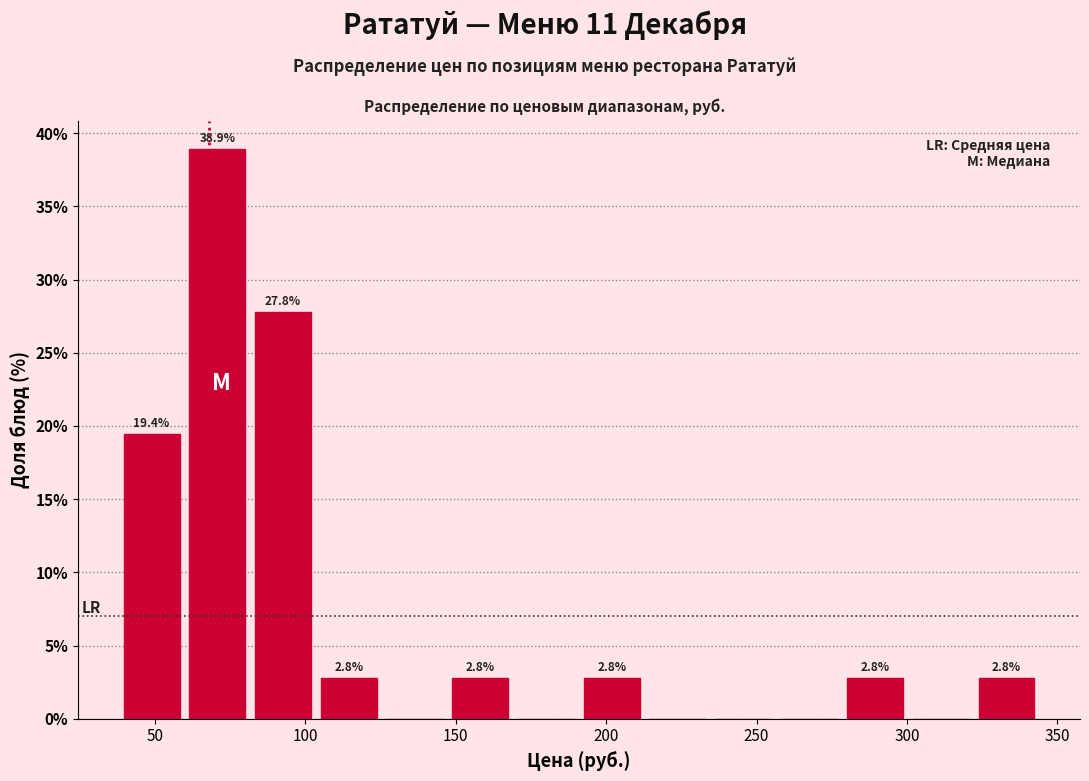

Over which range of the x-axis is the bar tallest?

60 to 80